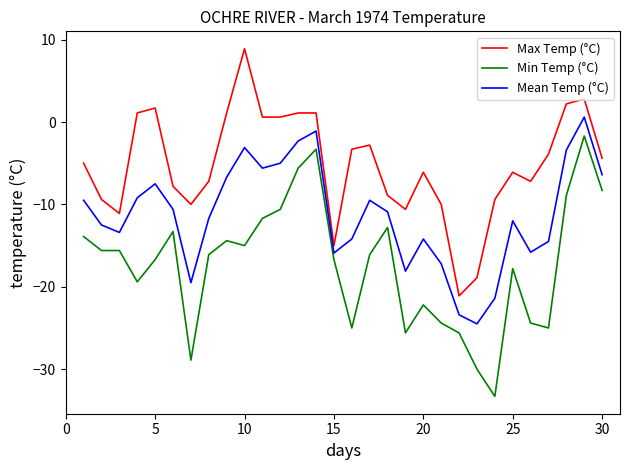

List the series in order of their overall mean, lowest first.

Min Temp (°C), Mean Temp (°C), Max Temp (°C)